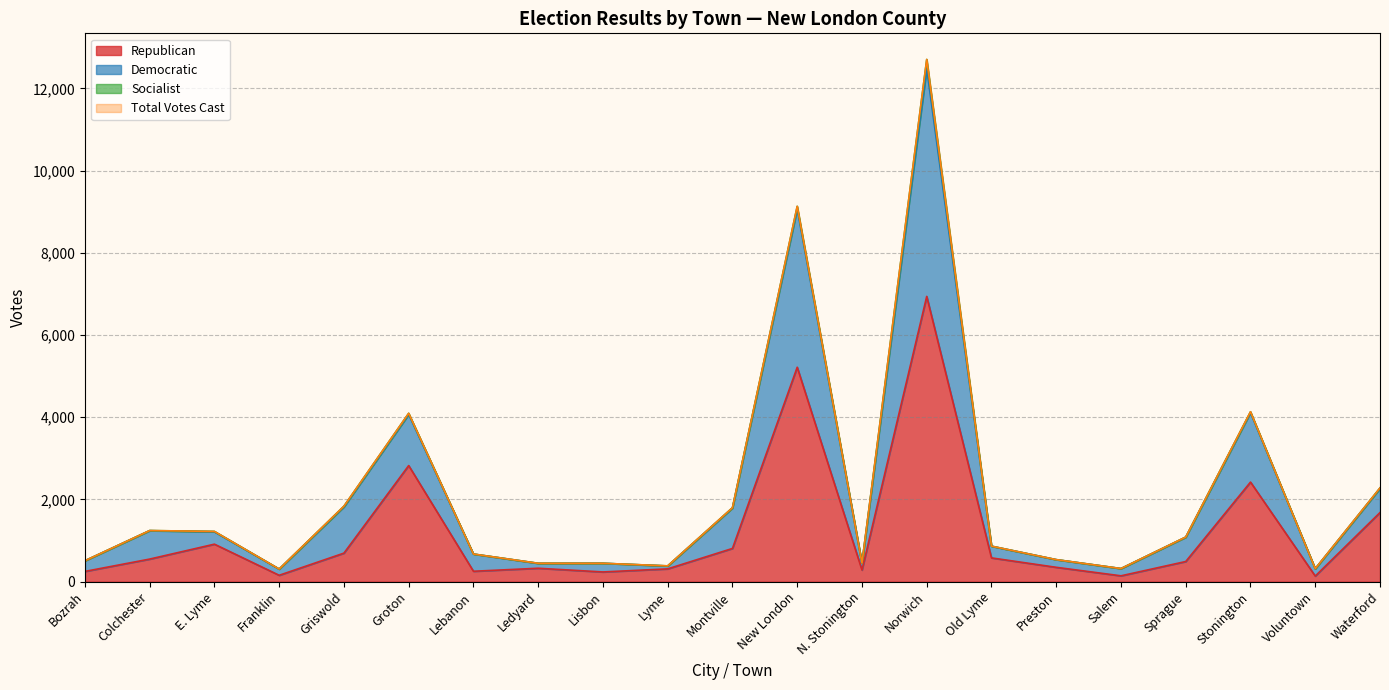

Reading left to right, extract all data points from this chart.

Republican: Bozrah=250	Colchester=550	E. Lyme=913	Franklin=156	Griswold=695	Groton=2825	Lebanon=254	Ledyard=327	Lisbon=237	Lyme=312	Montville=809	New London=5217	N. Stonington=284	Norwich=6940	Old Lyme=579	Preston=350	Salem=143	Sprague=491	Stonington=2423	Voluntown=137	Waterford=1682
Democratic: Bozrah=510	Colchester=1244	E. Lyme=1223	Franklin=308	Griswold=1837	Groton=4096	Lebanon=673	Ledyard=448	Lisbon=448	Lyme=385	Montville=1800	New London=9131	N. Stonington=452	Norwich=12704	Old Lyme=865	Preston=537	Salem=320	Sprague=1086	Stonington=4134	Voluntown=317	Waterford=2281
Total Votes Cast: Bozrah=510	Colchester=1244	E. Lyme=1223	Franklin=308	Griswold=1837	Groton=4096	Lebanon=673	Ledyard=448	Lisbon=448	Lyme=385	Montville=1800	New London=9131	N. Stonington=452	Norwich=12704	Old Lyme=865	Preston=537	Salem=320	Sprague=1086	Stonington=4134	Voluntown=317	Waterford=2281